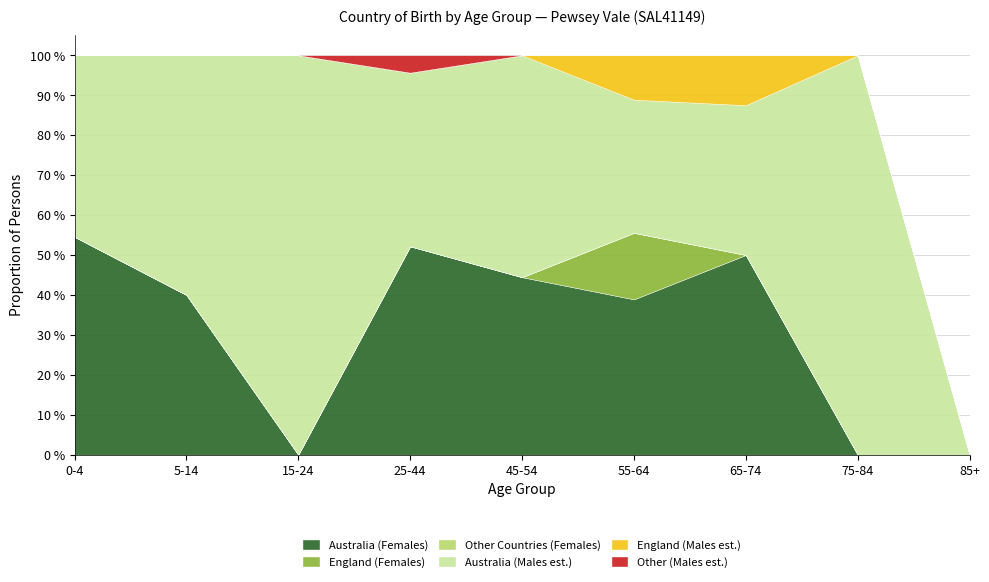

At which label does Australia (Females) first exceed 4?

0-4